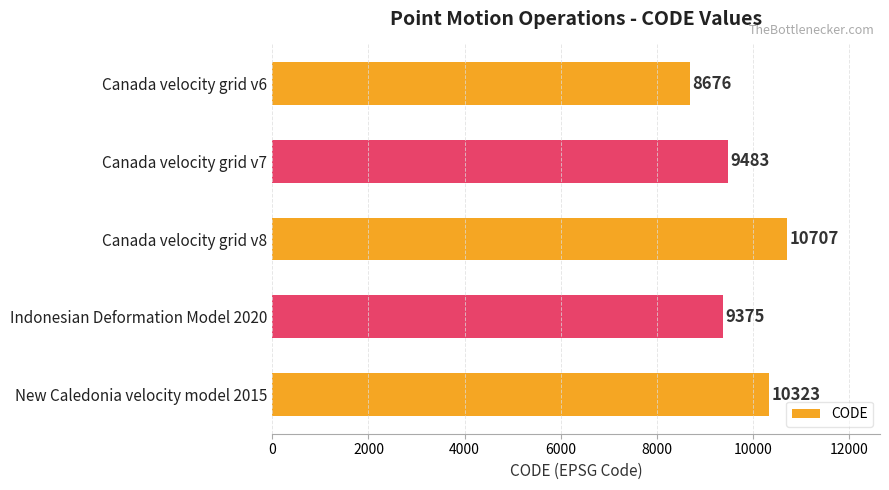

Rank the categories by value from lowest to highest.

Canada velocity grid v6, Indonesian Deformation Model 2020, Canada velocity grid v7, New Caledonia velocity model 2015, Canada velocity grid v8